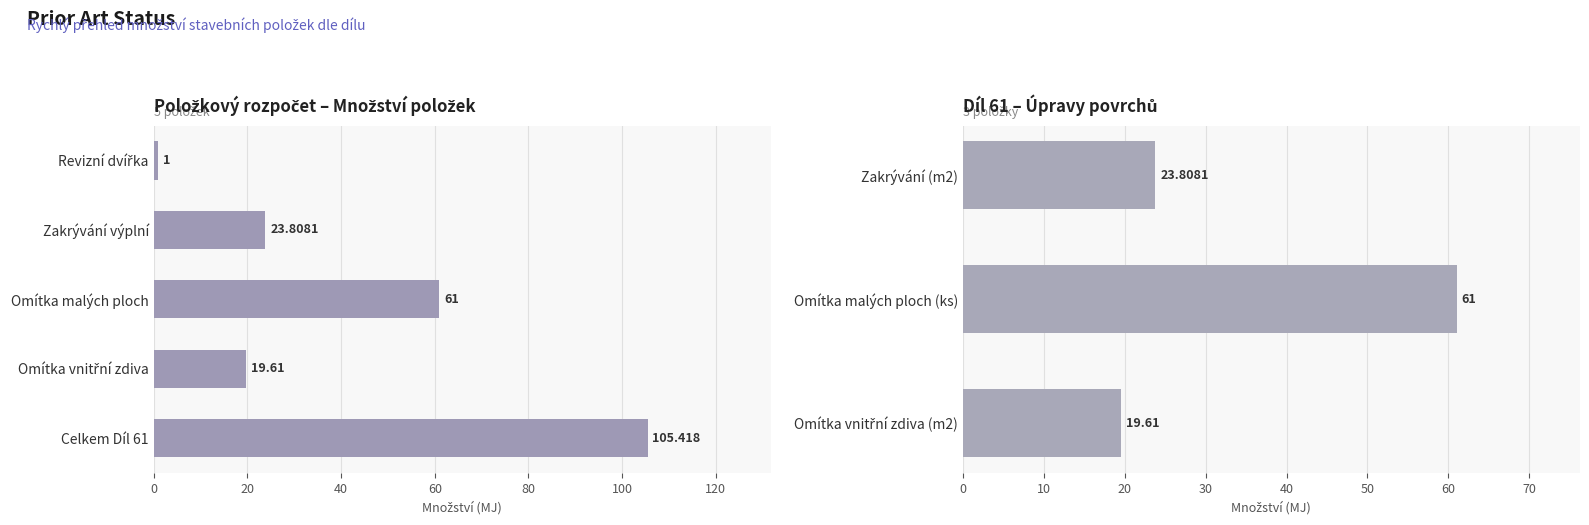

Reading left to right, what are all the values shown in this chart?

23.8	61.0	19.6